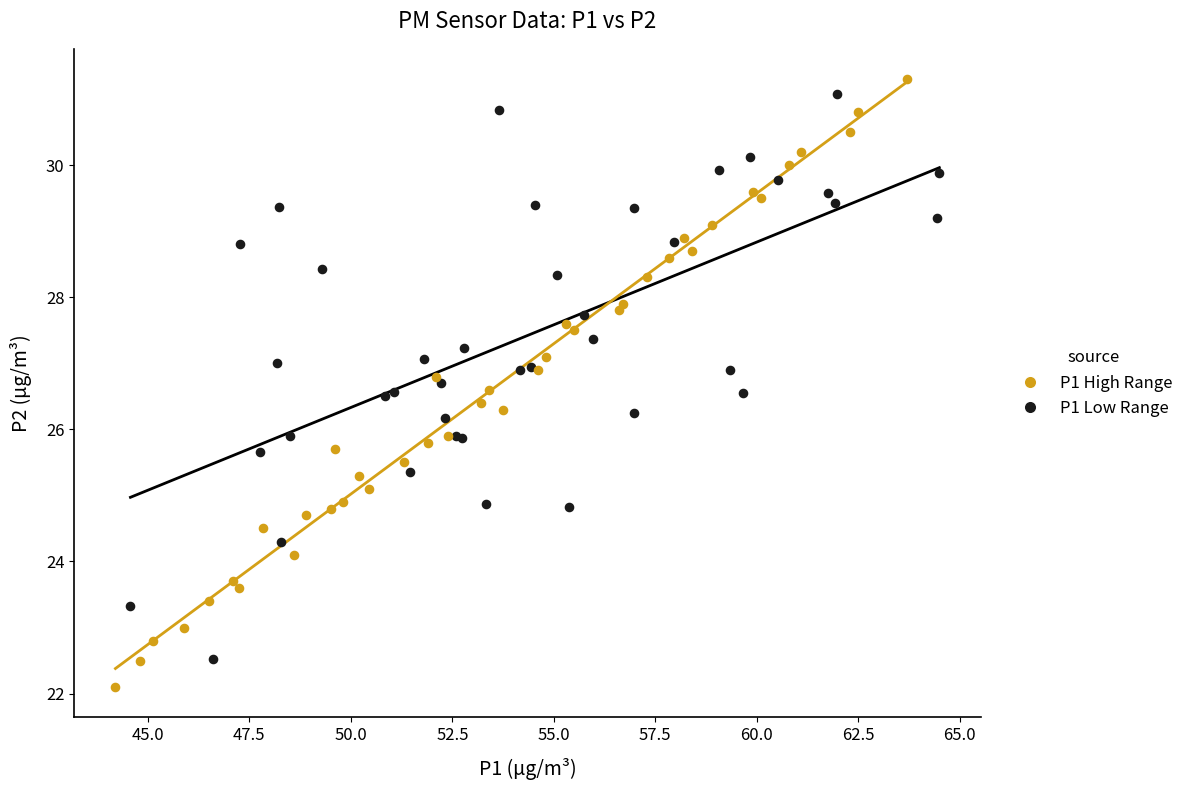

Which series reaches the maximum Y coordinate?

P1 High Range